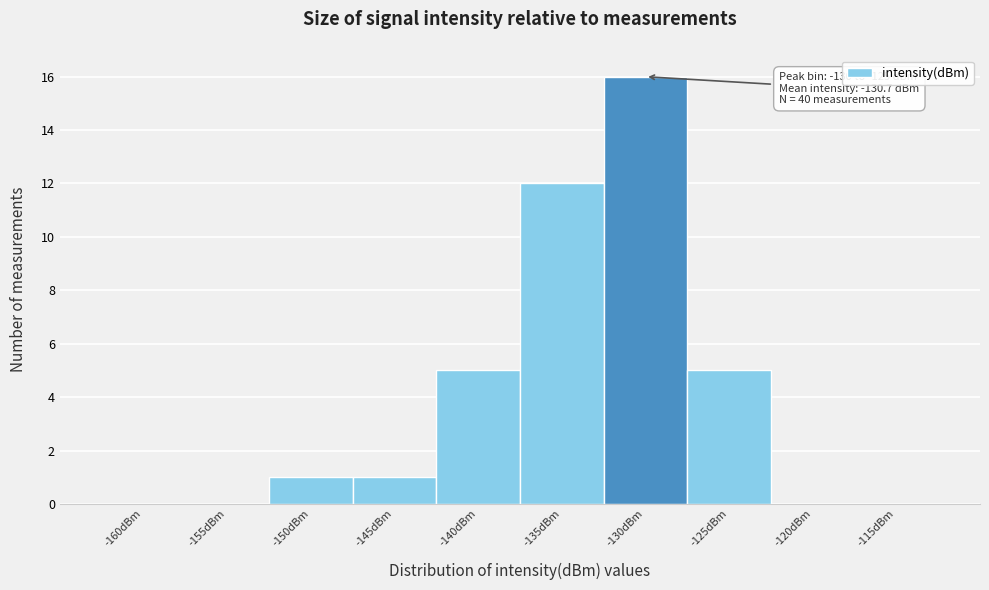

Reading left to right, transcribe all the data shown in this chart.

-160dBm=0	-155dBm=0	-150dBm=1	-145dBm=1	-140dBm=5	-135dBm=12	-130dBm=16	-125dBm=5	-120dBm=0	-115dBm=0